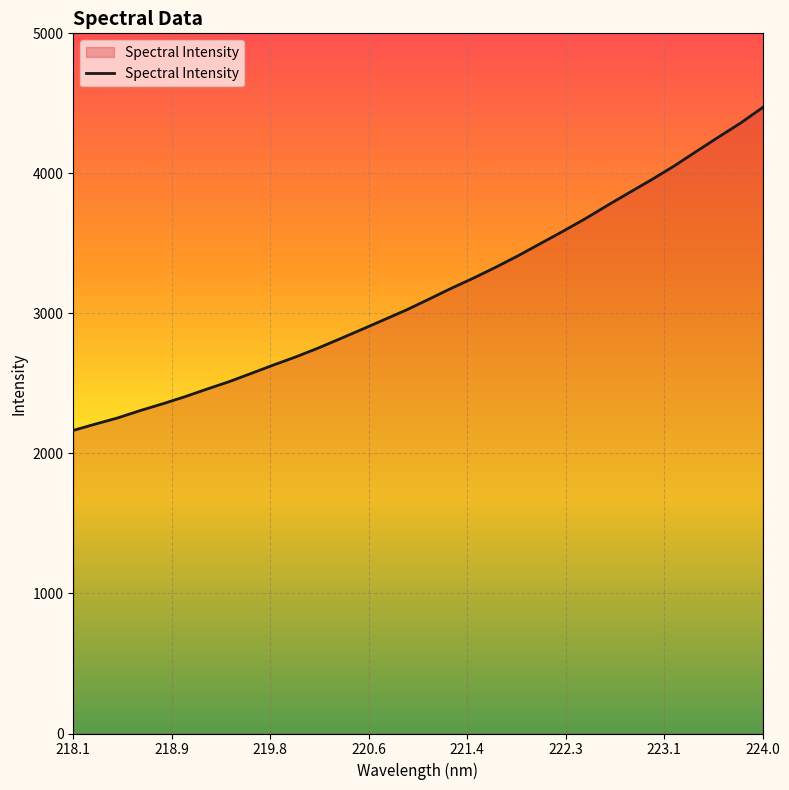

What is the maximum value shown in the chart?

4470.1